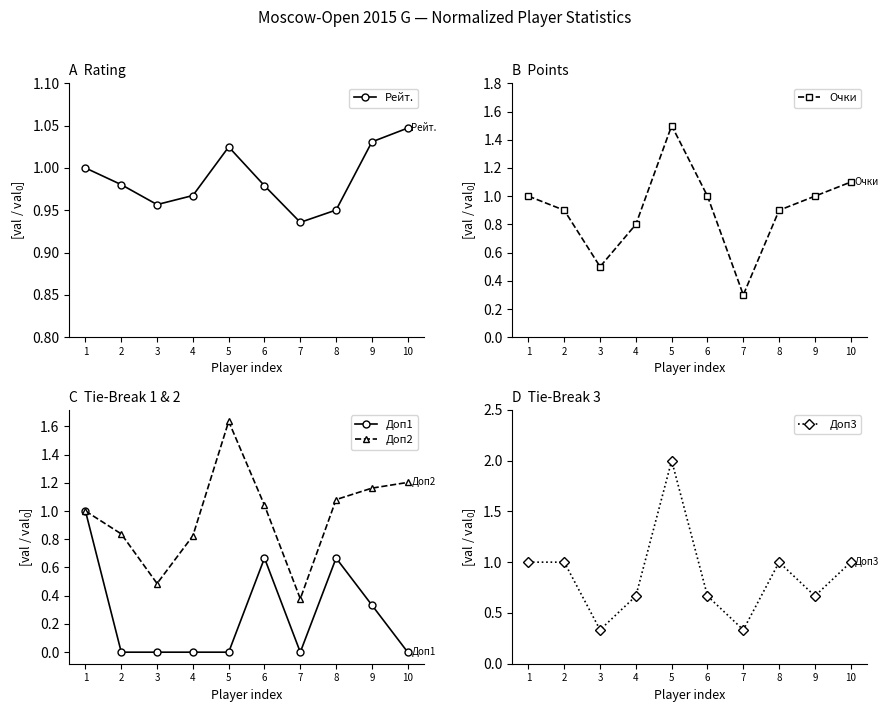

What is the spread (max minus min) of values at 6?

0.4